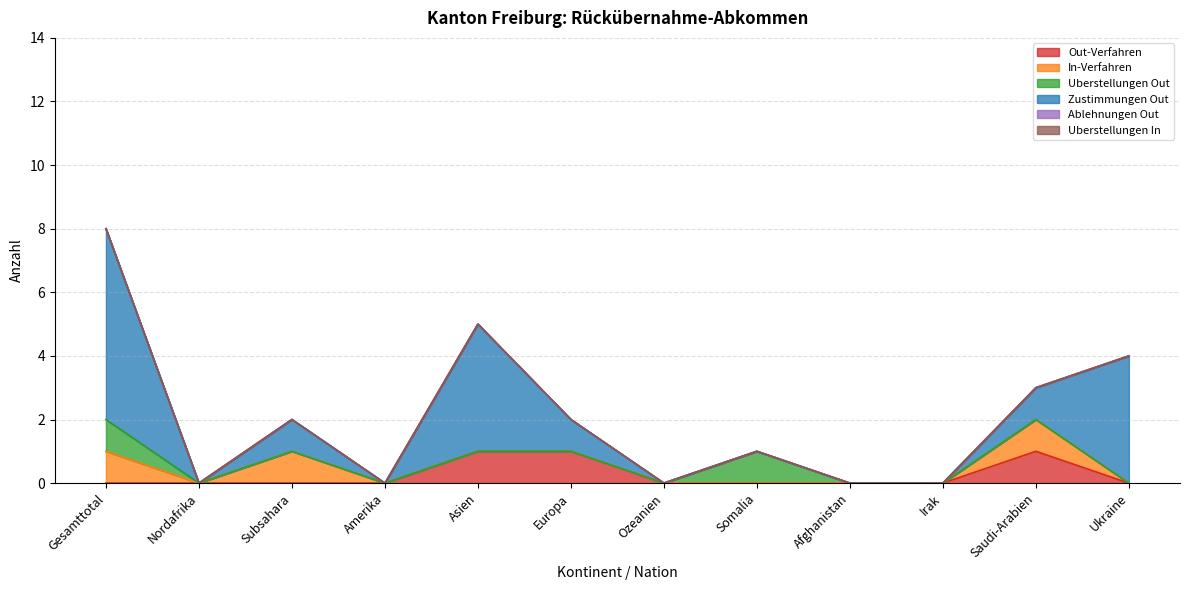

How many interior local peaks does the Zustimmungen Out series have?

2